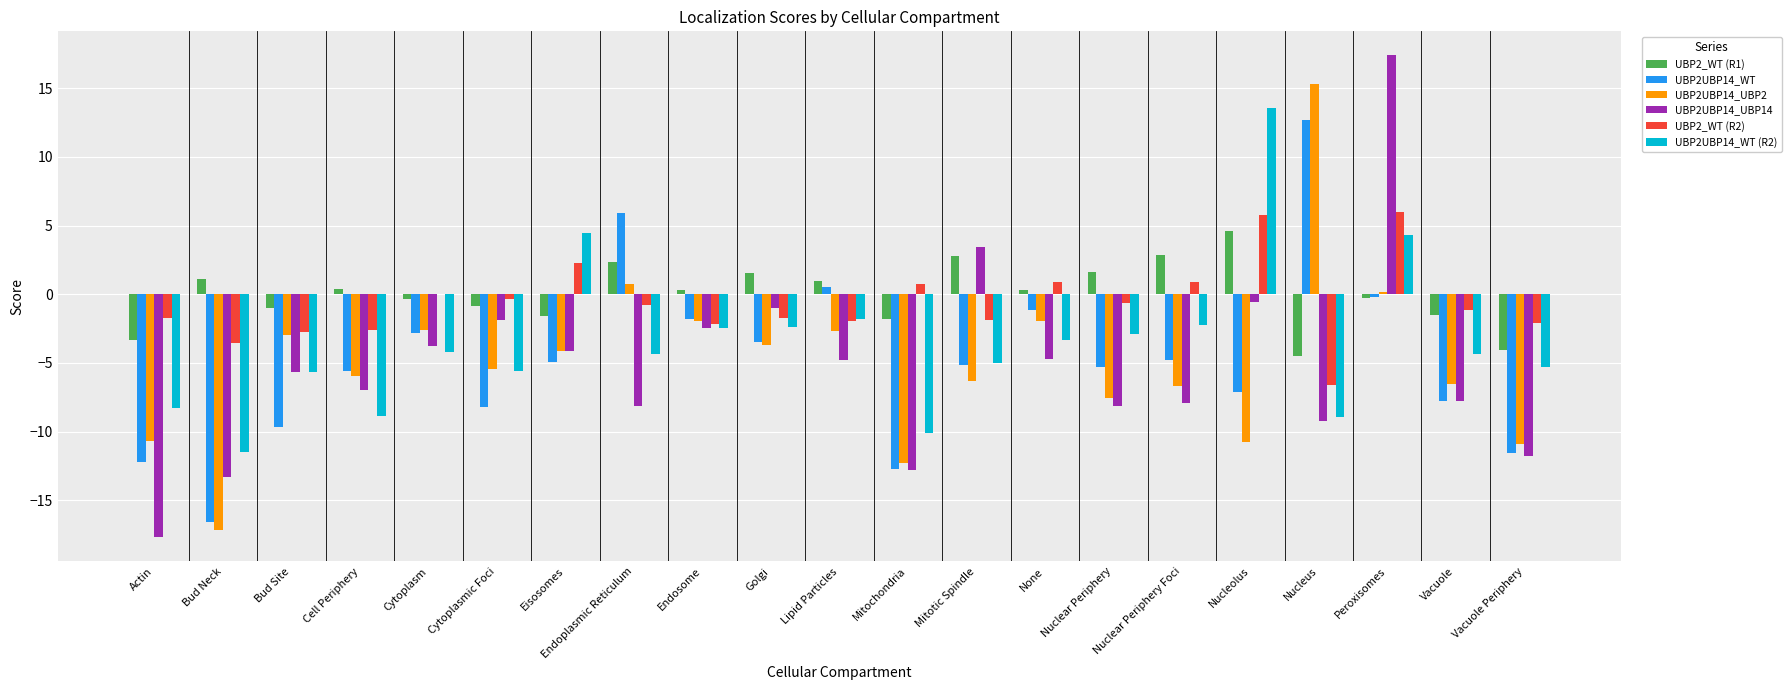

The UBP2_WT (R2) series shows 0.0 at Cytoplasm. True or false?

True